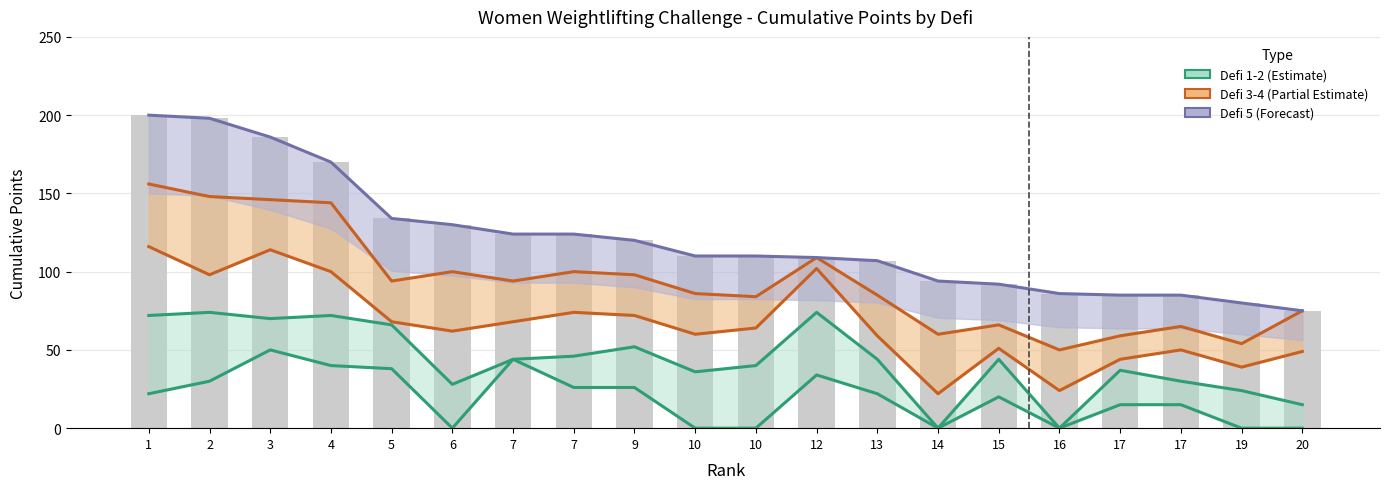

Which series has the largest total across all categories?

Total after Defi 5